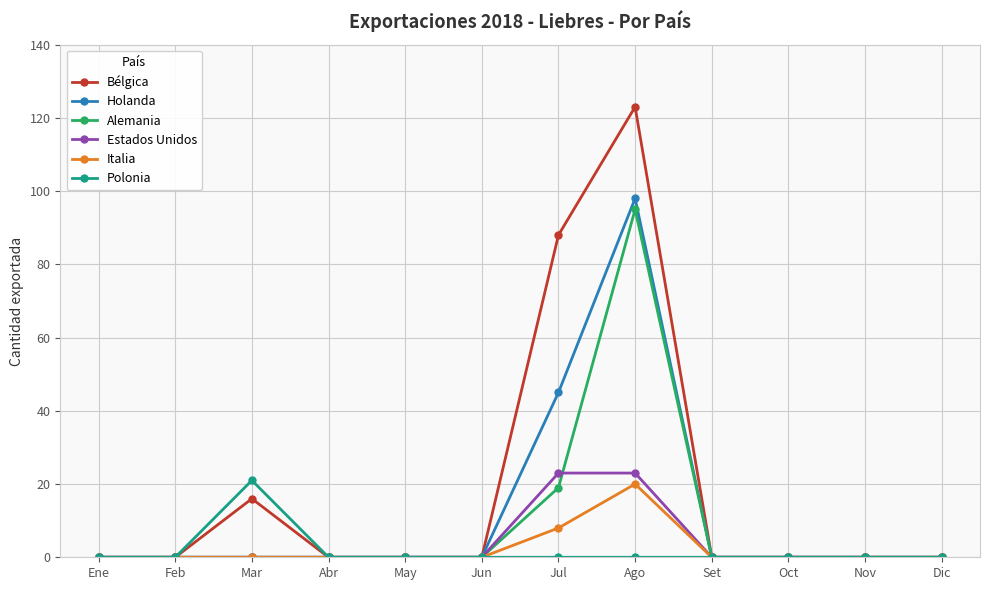

How many lines are shown in the chart?

6